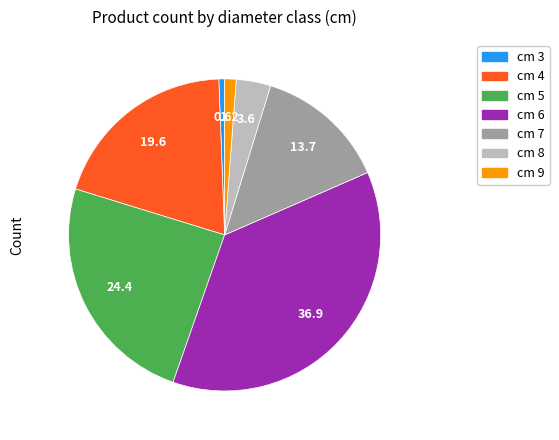

Which has a higher value, cm 6 or cm 9?

cm 6